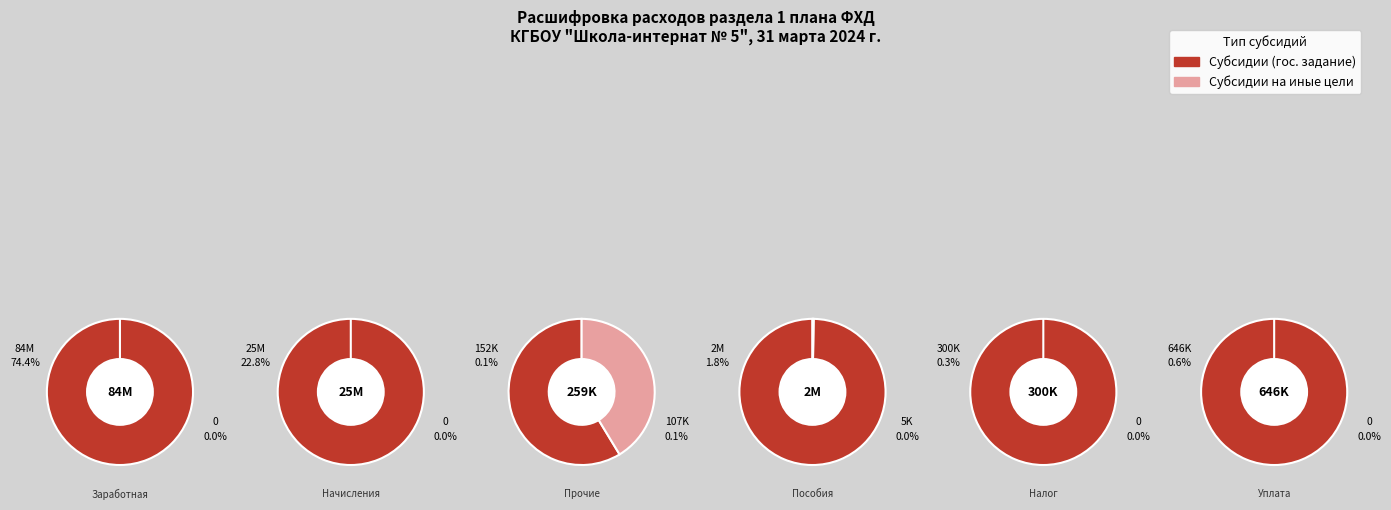

What is the largest slice in the pie chart?

Заработная плата